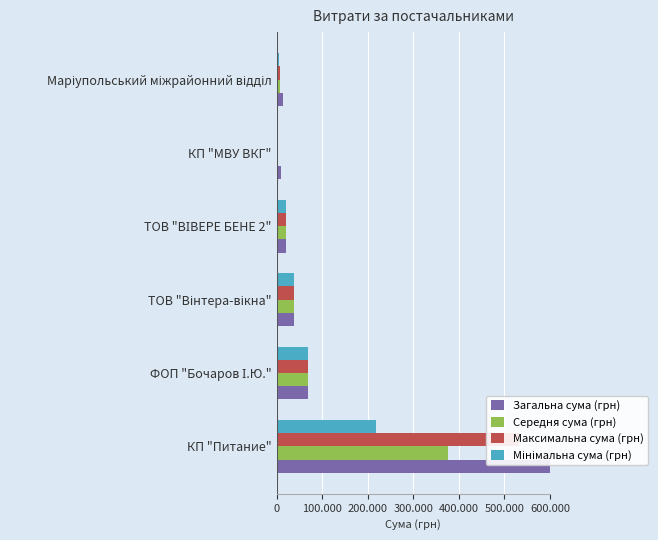

What is the value of the Мінімальна сума (грн) bar at the 4th from the left?

20625.0